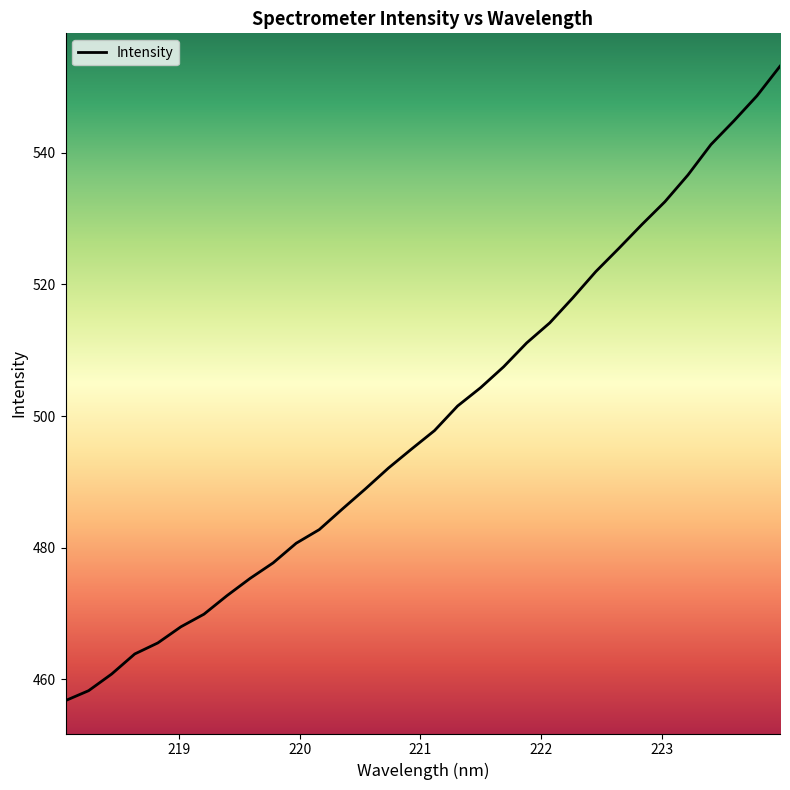

True or false: there are more than 2 points higher than both neighbors.

False